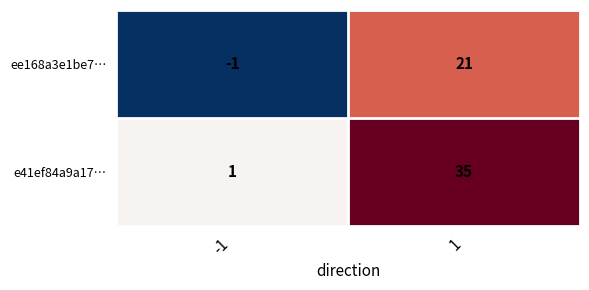

How many categories are shown in the chart?

2